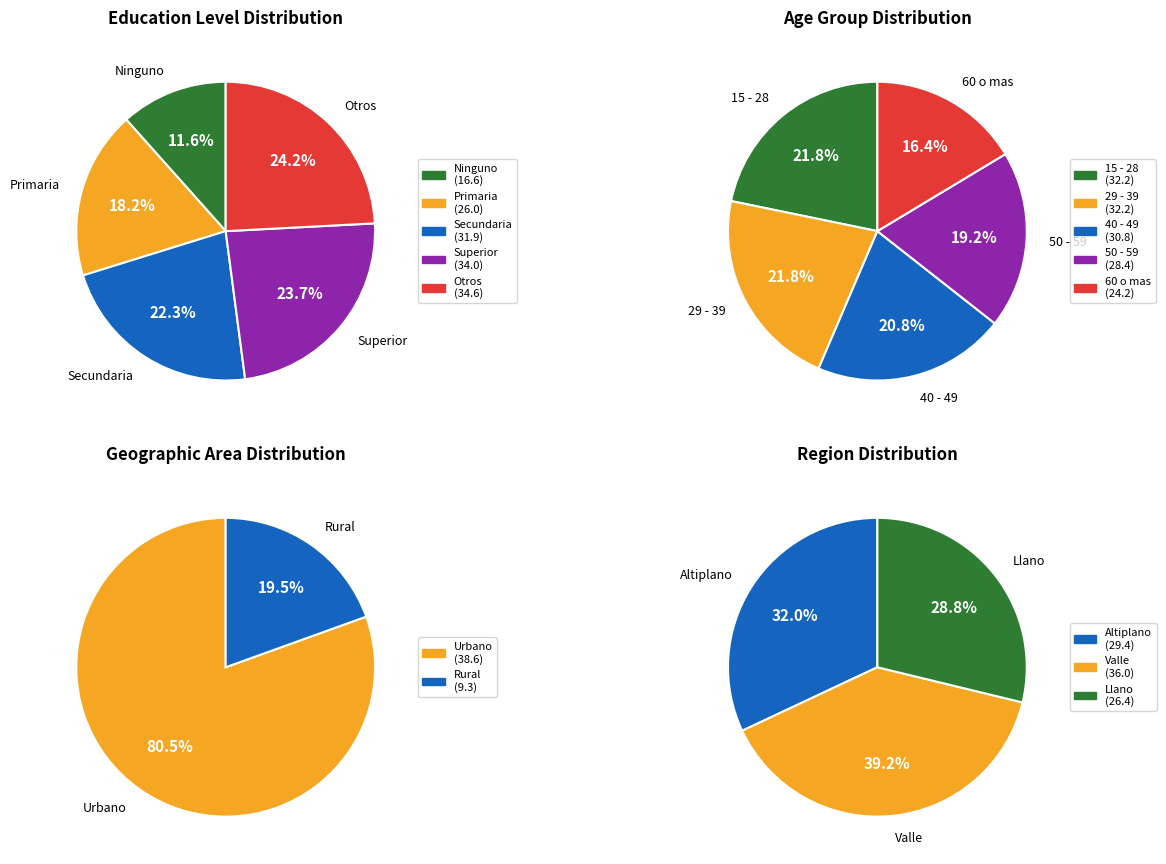

The Superior slice represents 17% of the pie. True or false?

False